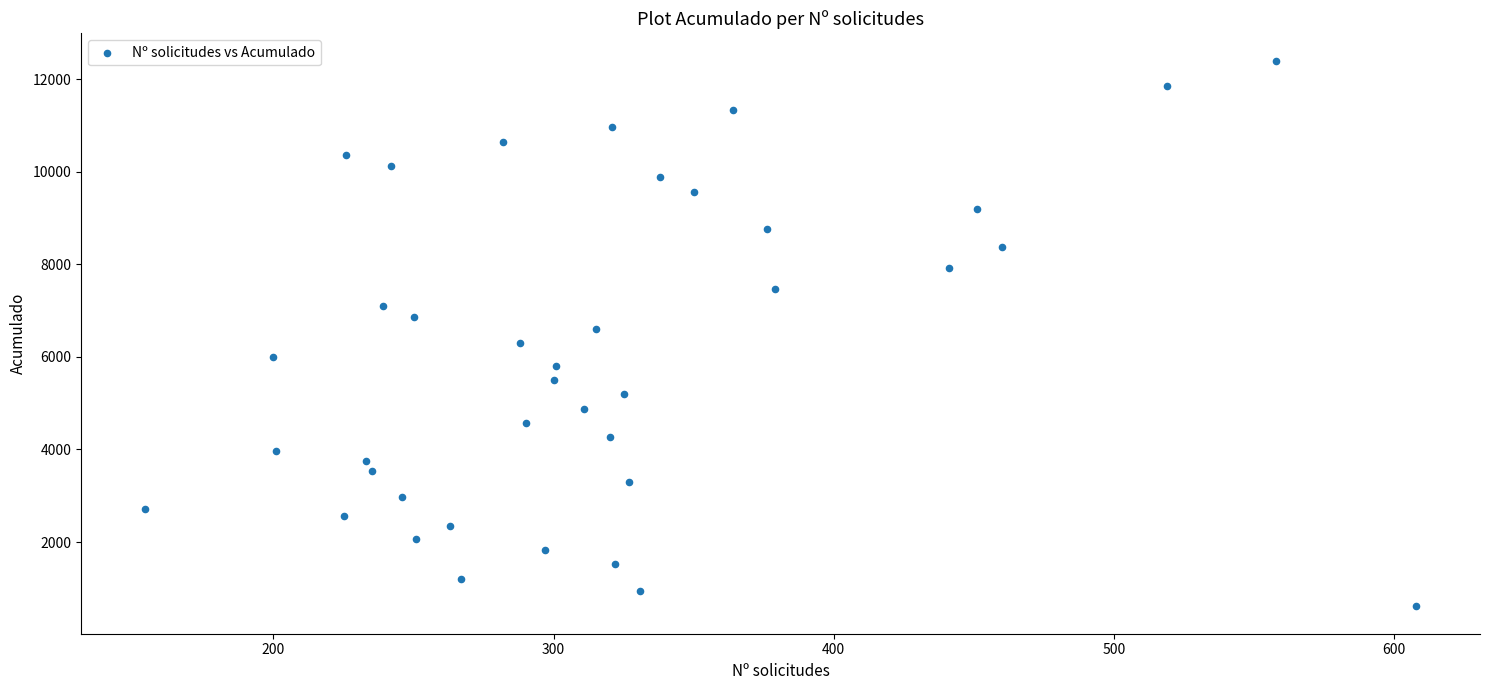

What is the range of X values (max minus min)?

454